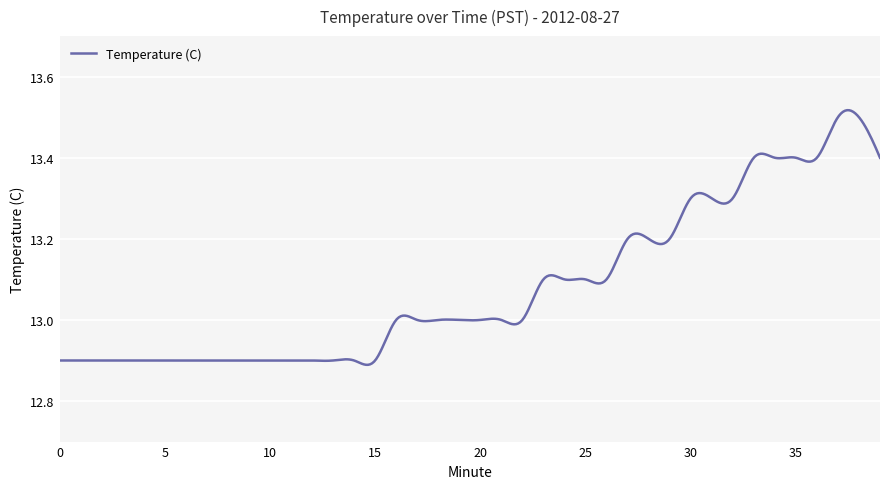

What is the difference between the maximum and minimum values?

0.6